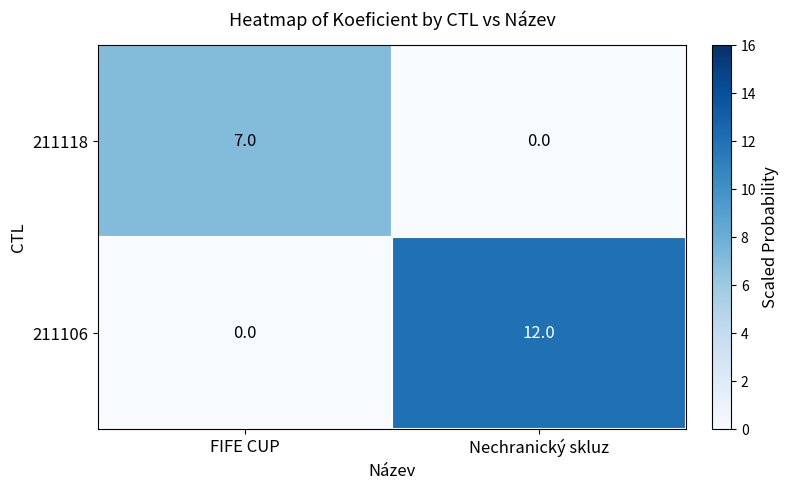

What is the difference between the maximum and minimum values in the 211118 series?

7